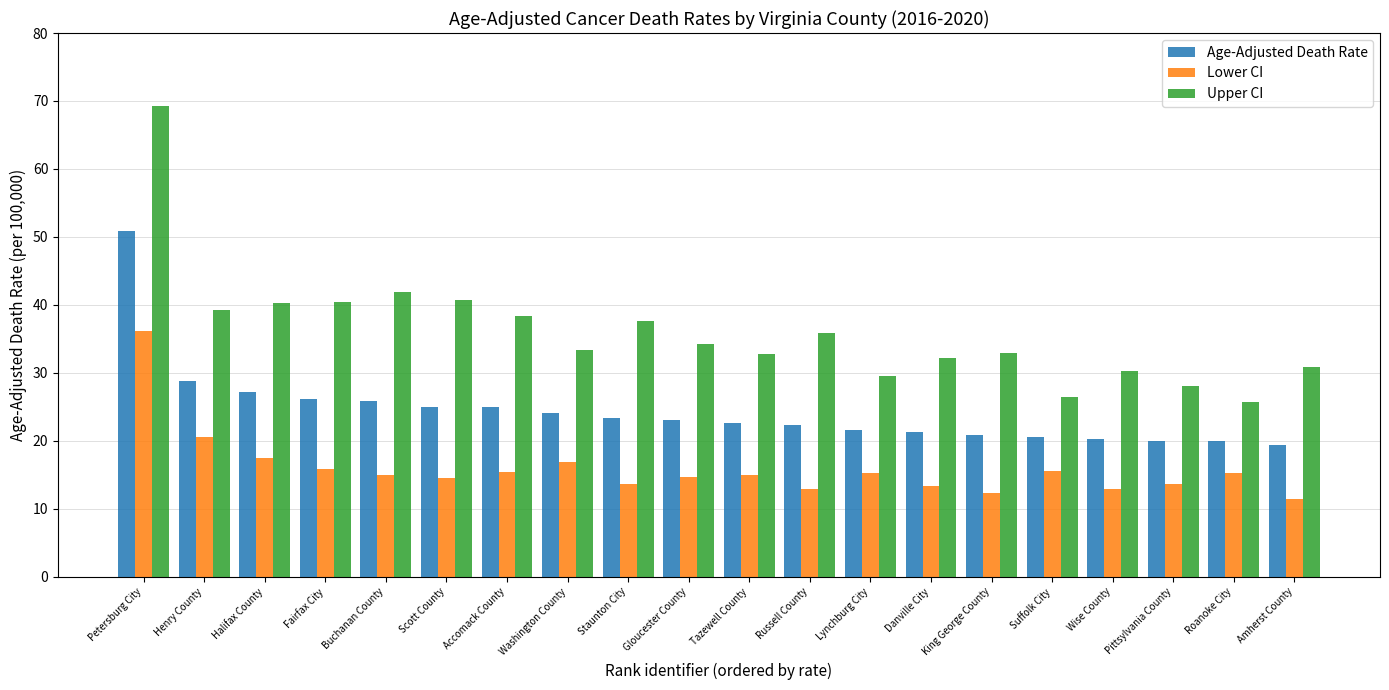

What are all the series names shown in the legend?

Age-Adjusted Death Rate, Lower CI, Upper CI